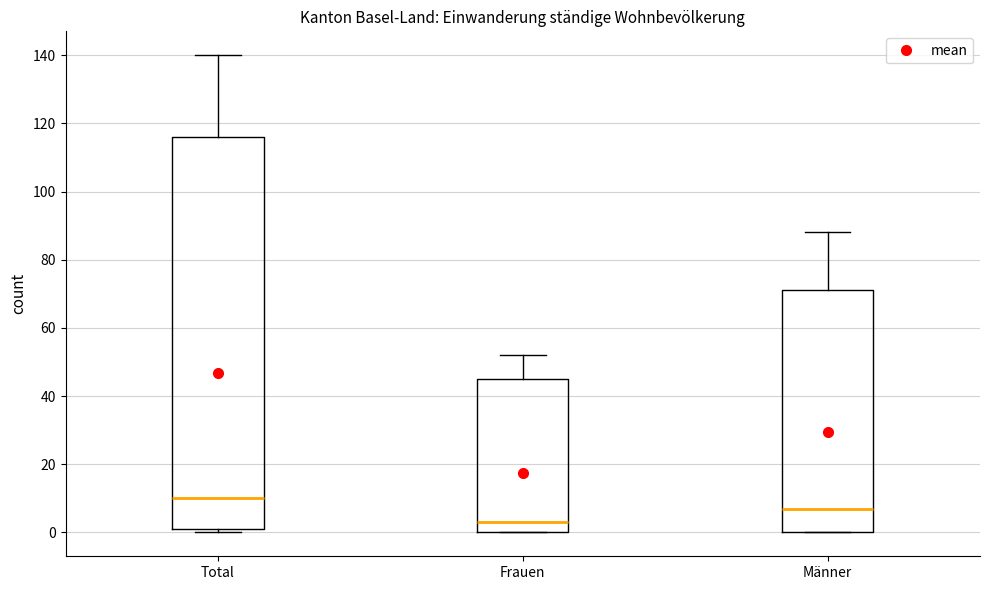

Reading left to right, read every box against the y-axis: the position of its median line, the range the box covers, and the ends of its whiskers. The values are not printed on the chart, so give them approximately, as read against the axis.

Total: median 10, box 2 to 116, whiskers 0 to 140
Frauen: median 4, box 0 to 46, whiskers 0 to 52
Männer: median 8, box 0 to 72, whiskers 0 to 88